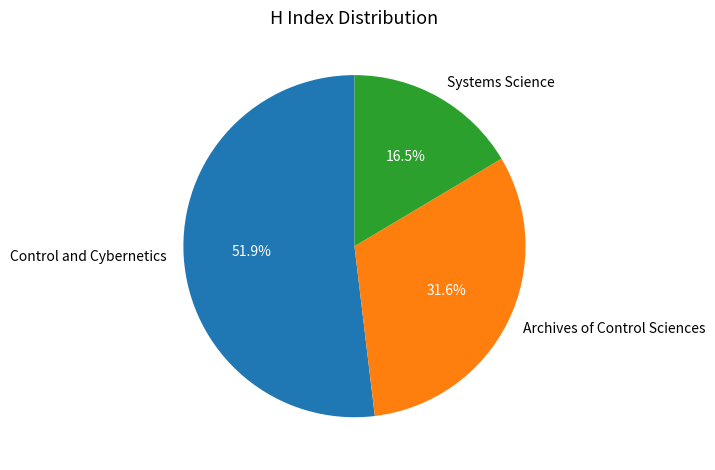

Rank the categories by value from highest to lowest.

Control and Cybernetics, Archives of Control Sciences, Systems Science